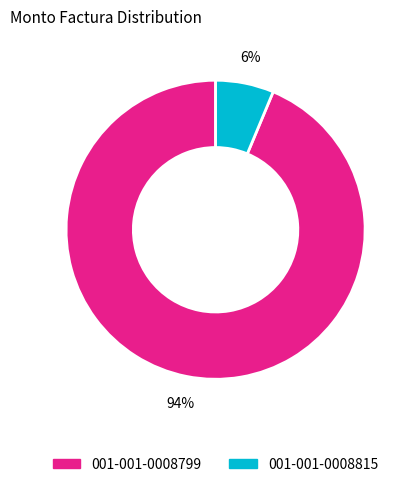

Count the number of slices in the pie.

2